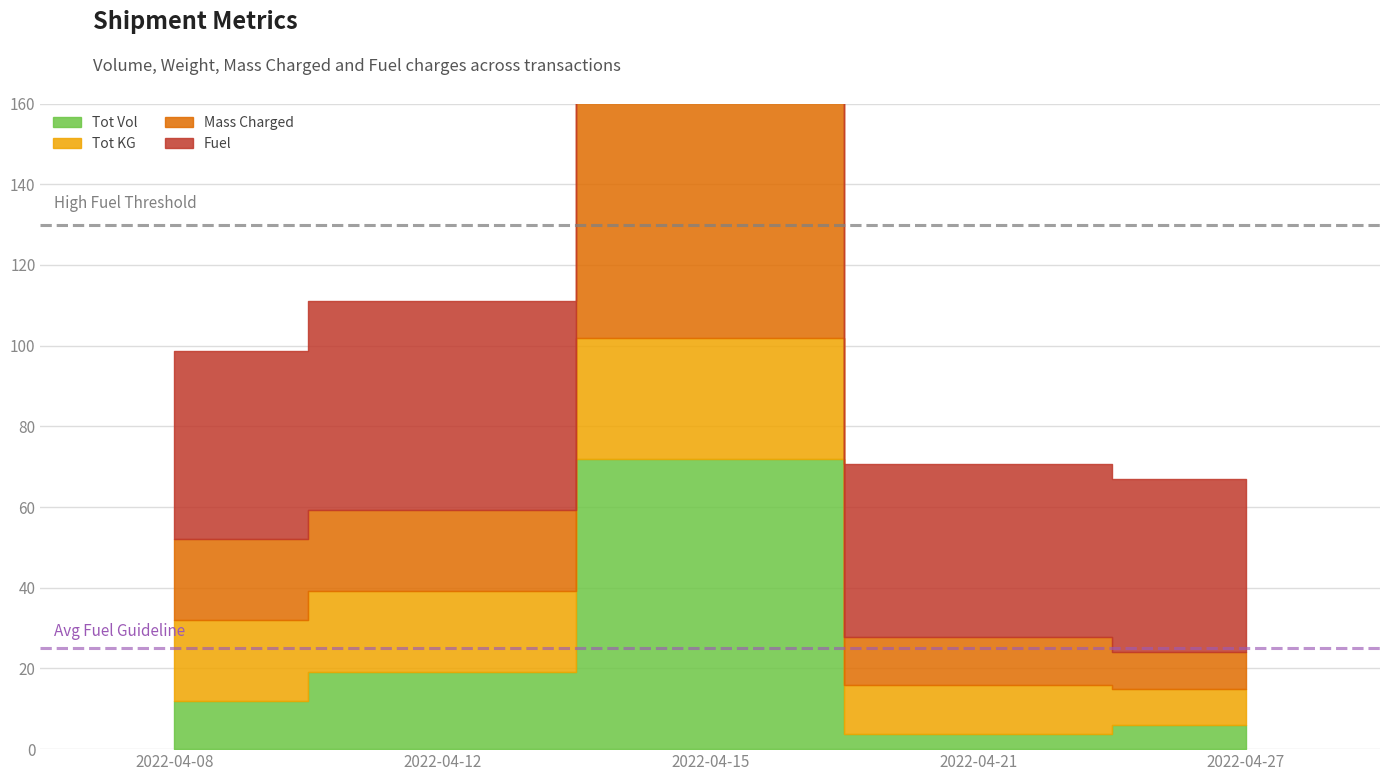

What is the highest value of the Tot KG series?

30.0